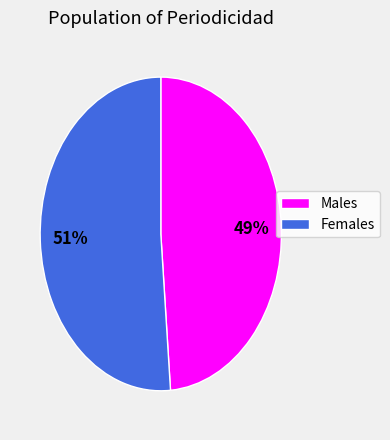

Is there any slice that represents more than half of the pie?

Yes